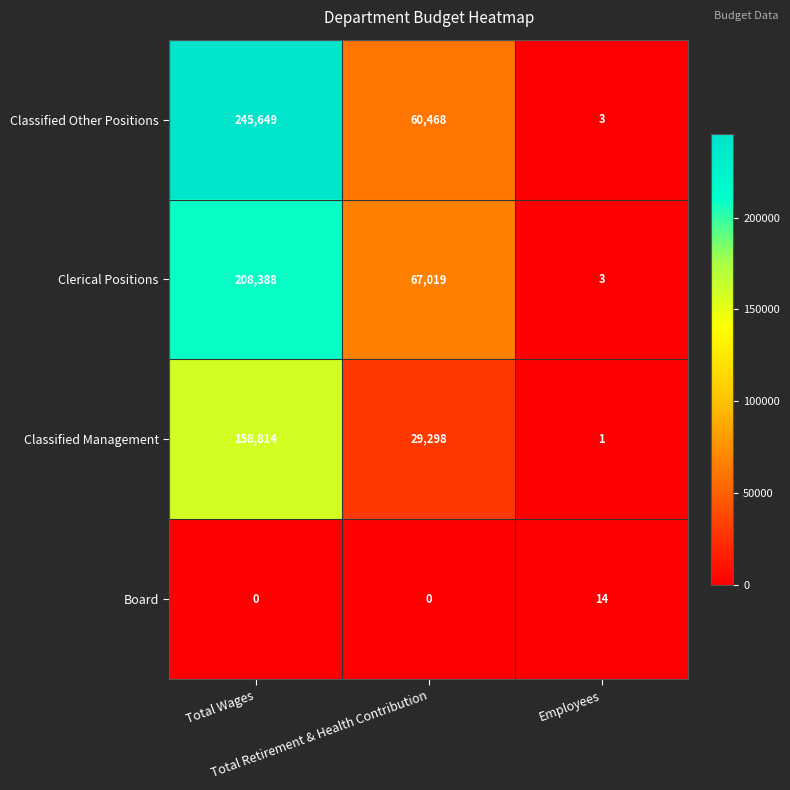

How many Clerical Positions values are between 3 and 208388?

3